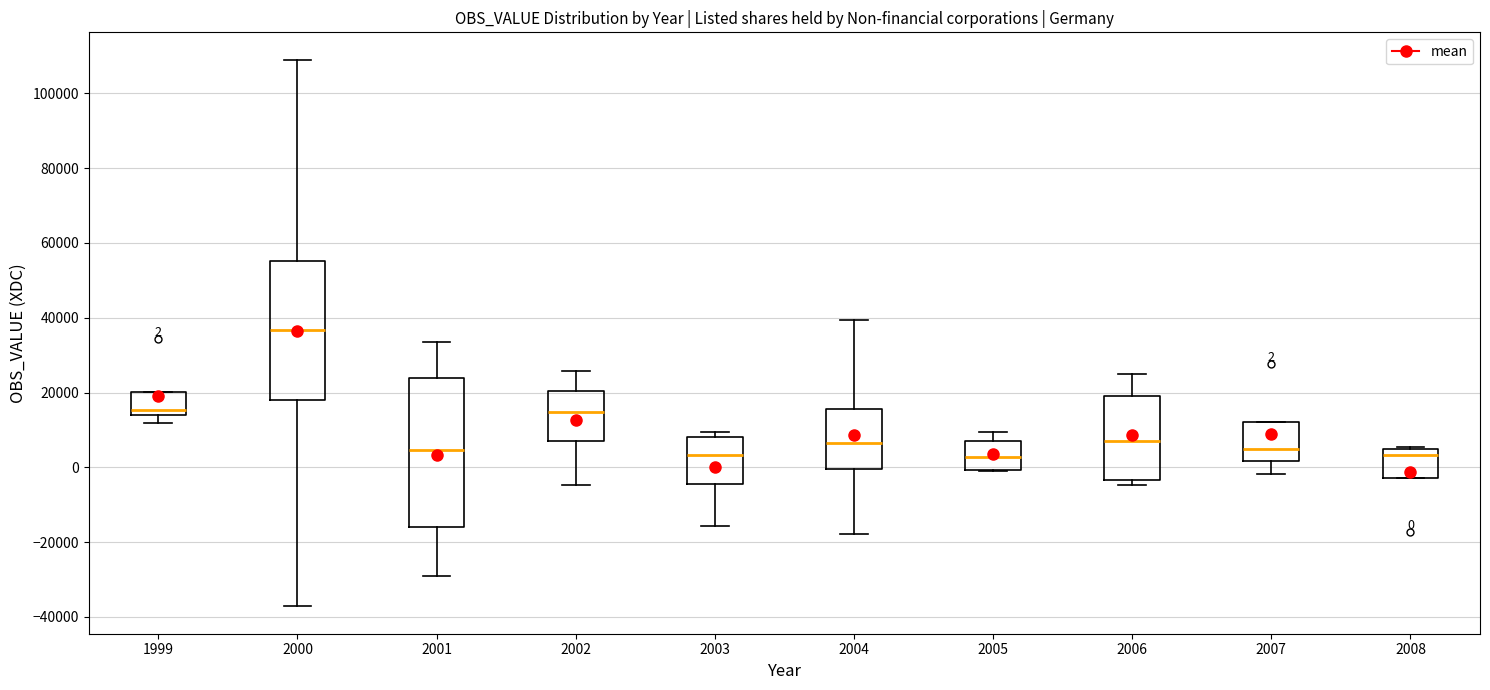

Which box is the tallest, from its lower edge to its upper edge?

2001